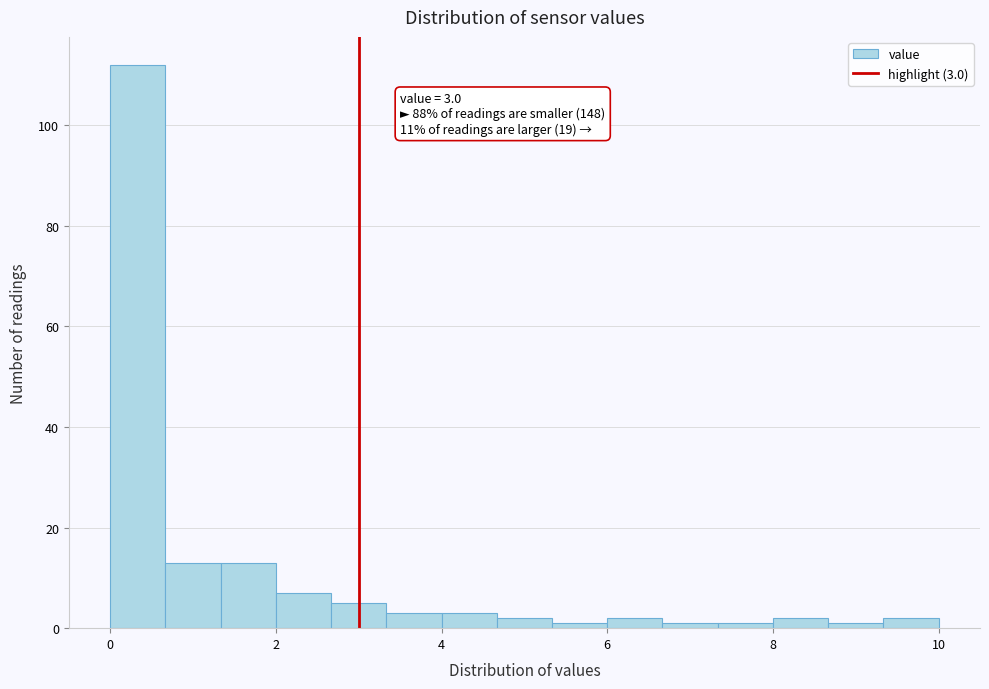

Read against the x-axis, roughly where is the centre of the tallest bar?

0.4